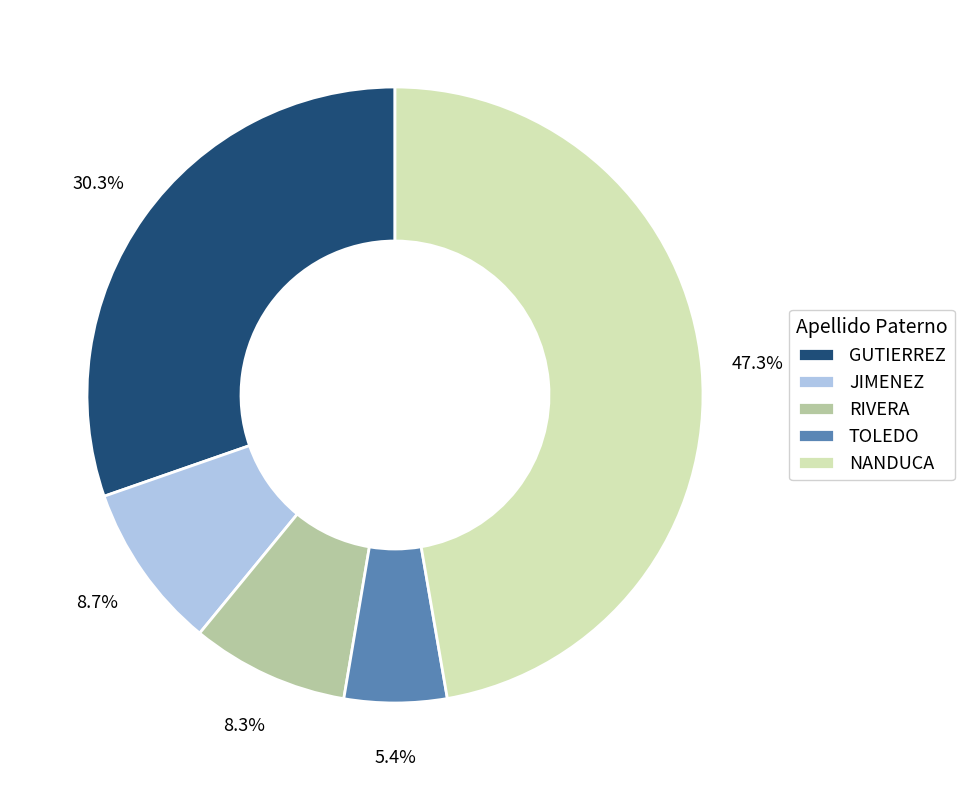

Which slice is the largest?

NANDUCA